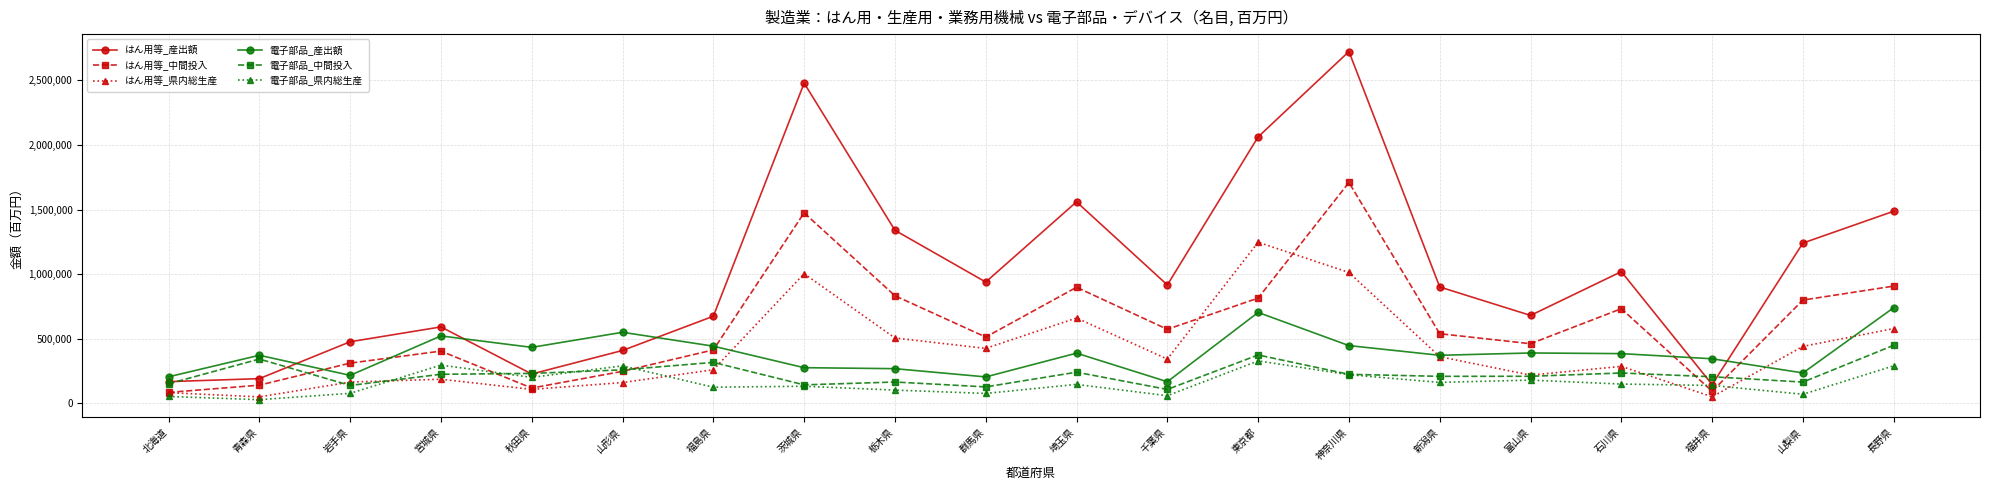

What is the spread (max minus min) of values at 福井県?

294134